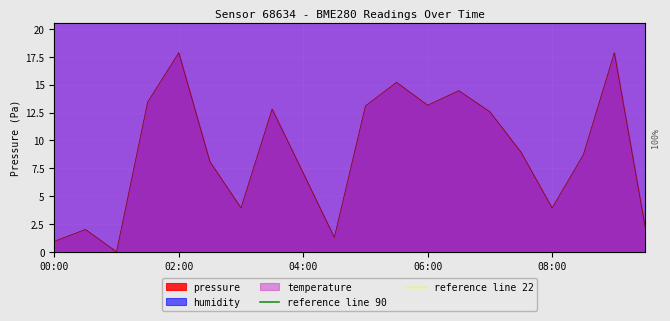

Which category has the highest value in the reference line 22 series?

00:00